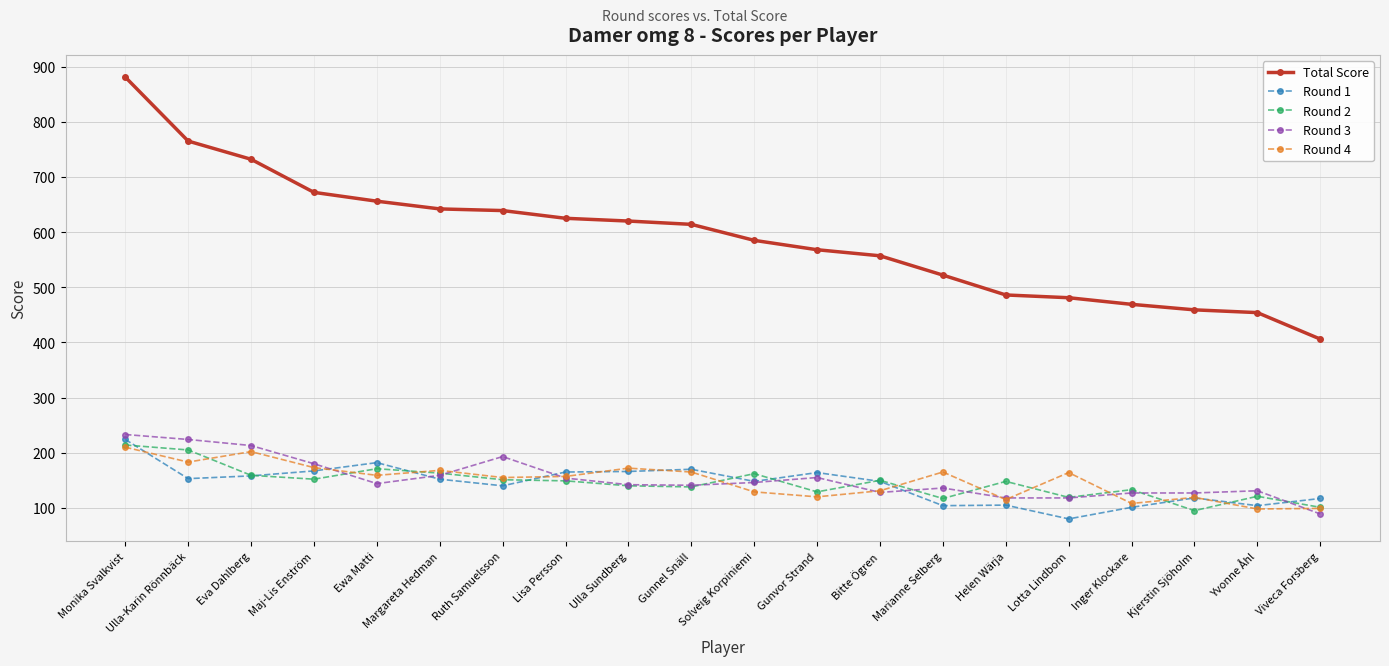

What are all the series names shown in the legend?

Total Score, Round 1, Round 2, Round 3, Round 4